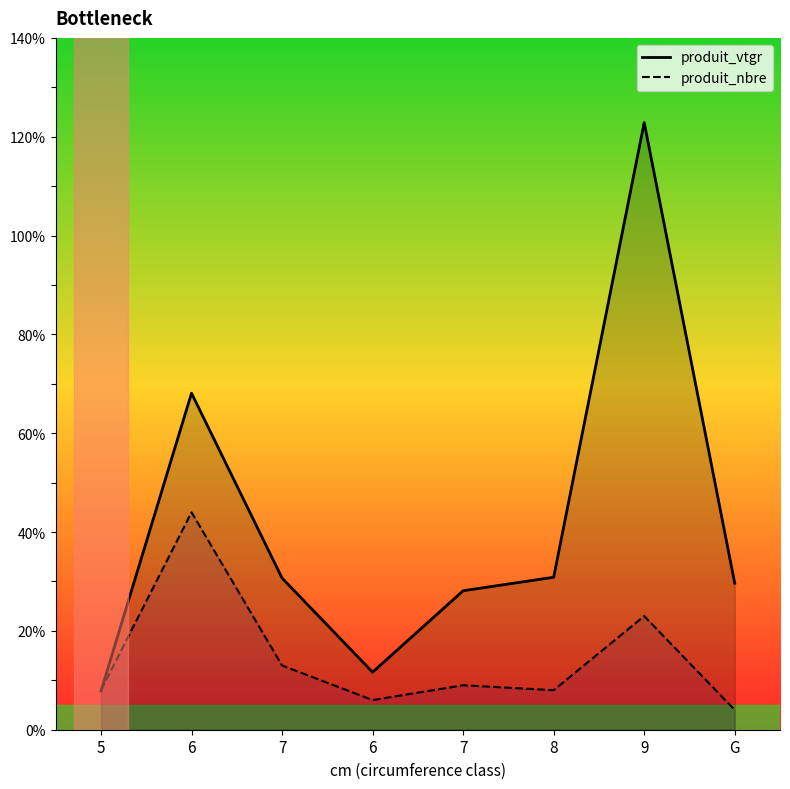

Rank the series at 8 from highest to lowest value.

produit_vtgr, produit_nbre